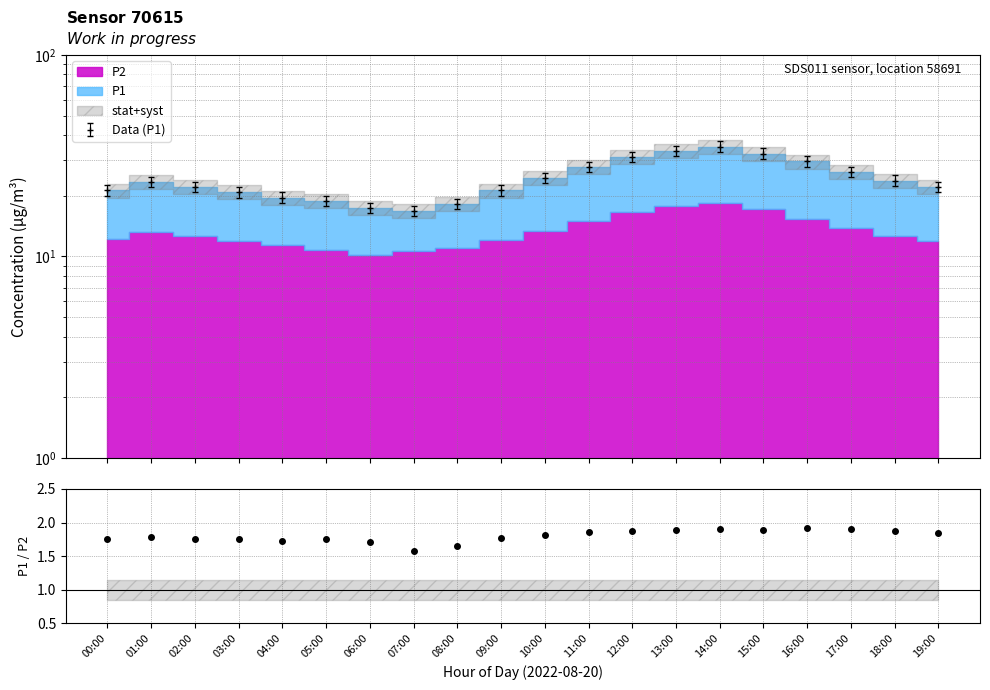

Between 14:00 and 00:00, which is larger?

14:00